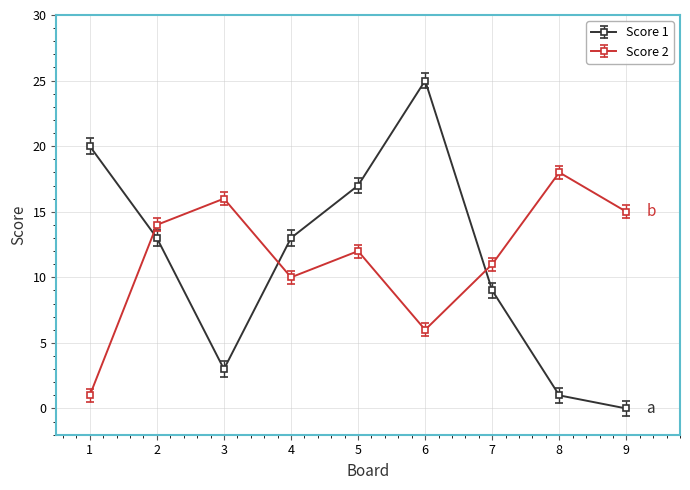

Reading left to right, extract all data points from this chart.

Score 1: 1=20	2=13	3=3	4=13	5=17	6=25	7=9	8=1	9=0
Score 2: 1=1	2=14	3=16	4=10	5=12	6=6	7=11	8=18	9=15